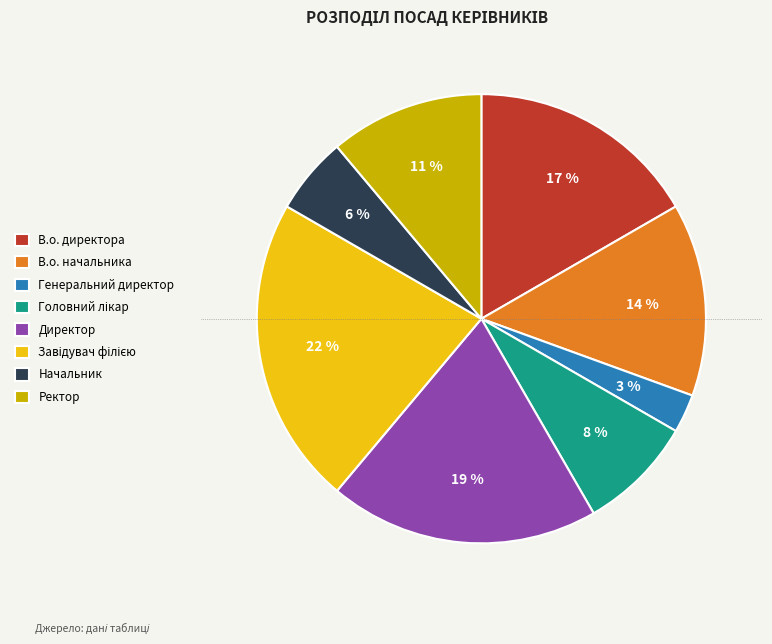

To the nearest percent, what is the average slice percentage?

12%